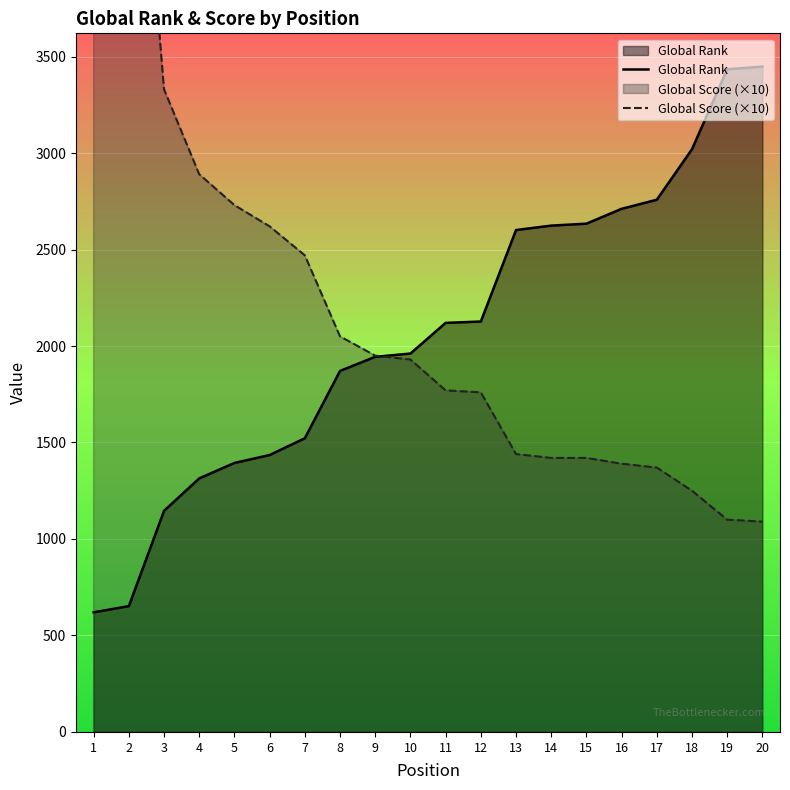

What is the difference between the Global Rank values at 9 and 15?

690